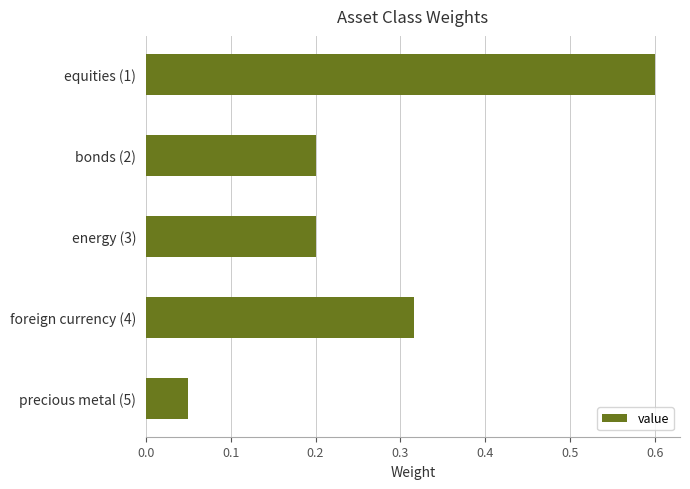

Which category has the lowest value across all series?

precious metal (5)